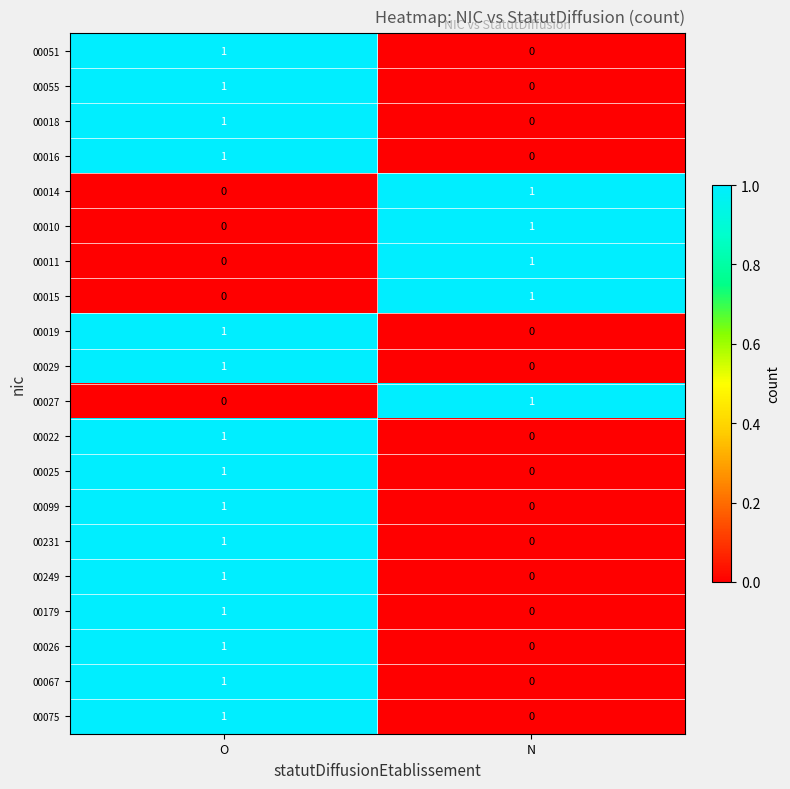

Is it true that 00011 equals 2 at N?

False